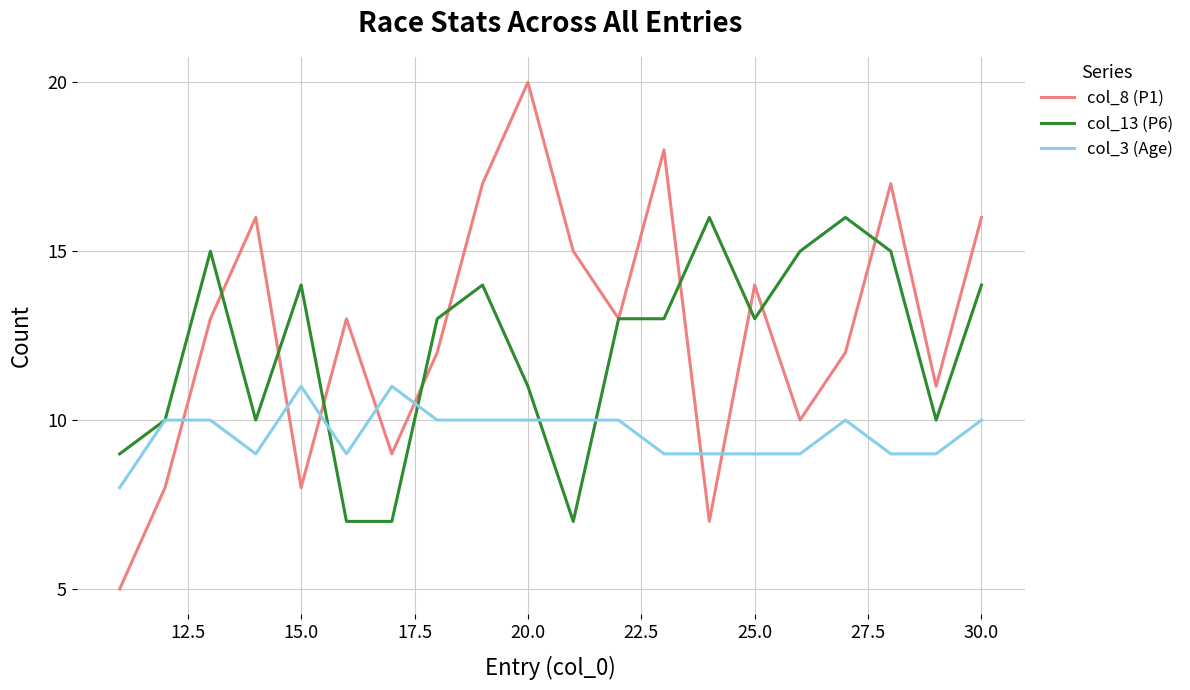

Rank the series by their average value, from lowest to highest.

col_3 (Age), col_13 (P6), col_8 (P1)